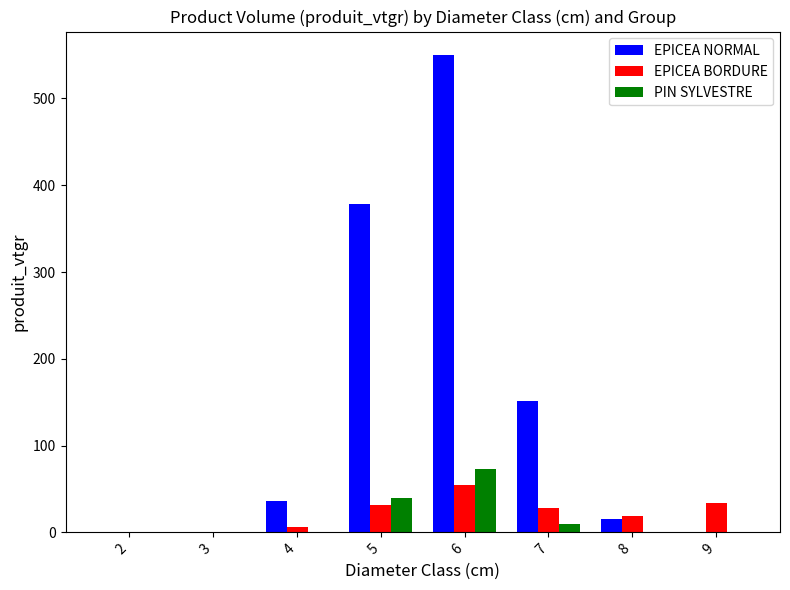

What is the approximate value of PIN SYLVESTRE at 5?

39.7